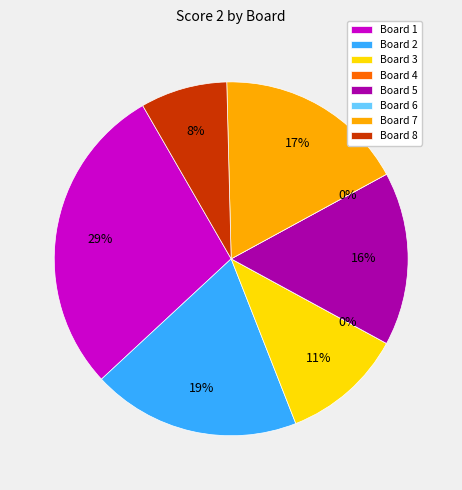

How many slices are in this pie chart?

8